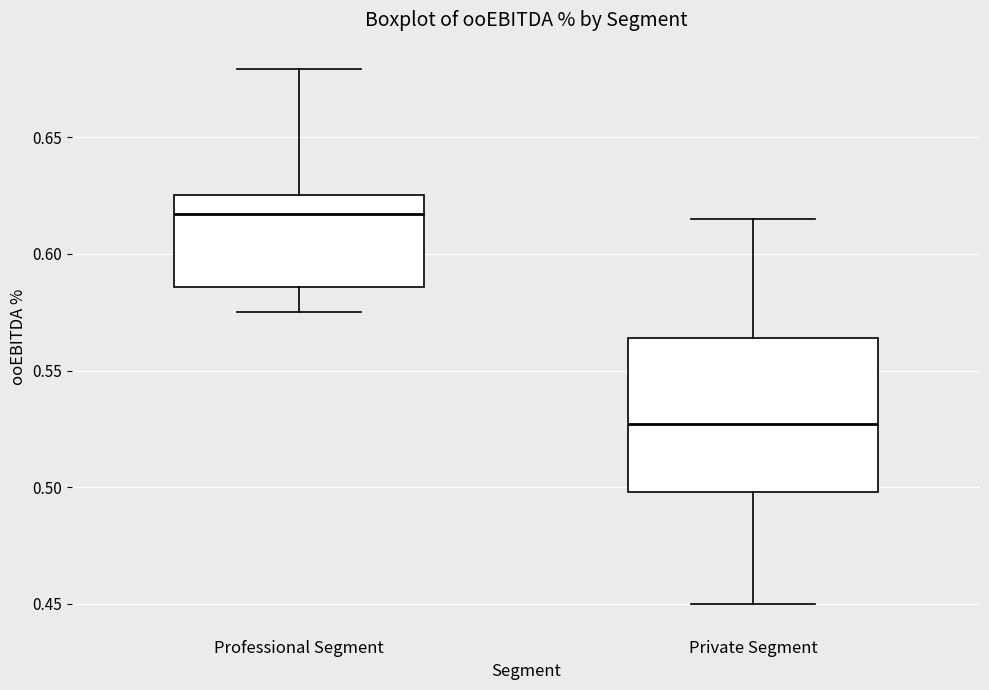

Reading left to right, read every box against the y-axis: the position of its median line, the range the box covers, and the ends of its whiskers. The values are not printed on the chart, so give them approximately, as read against the axis.

Professional Segment: median 0.615, box 0.585 to 0.625, whiskers 0.575 to 0.680
Private Segment: median 0.525, box 0.500 to 0.565, whiskers 0.450 to 0.615